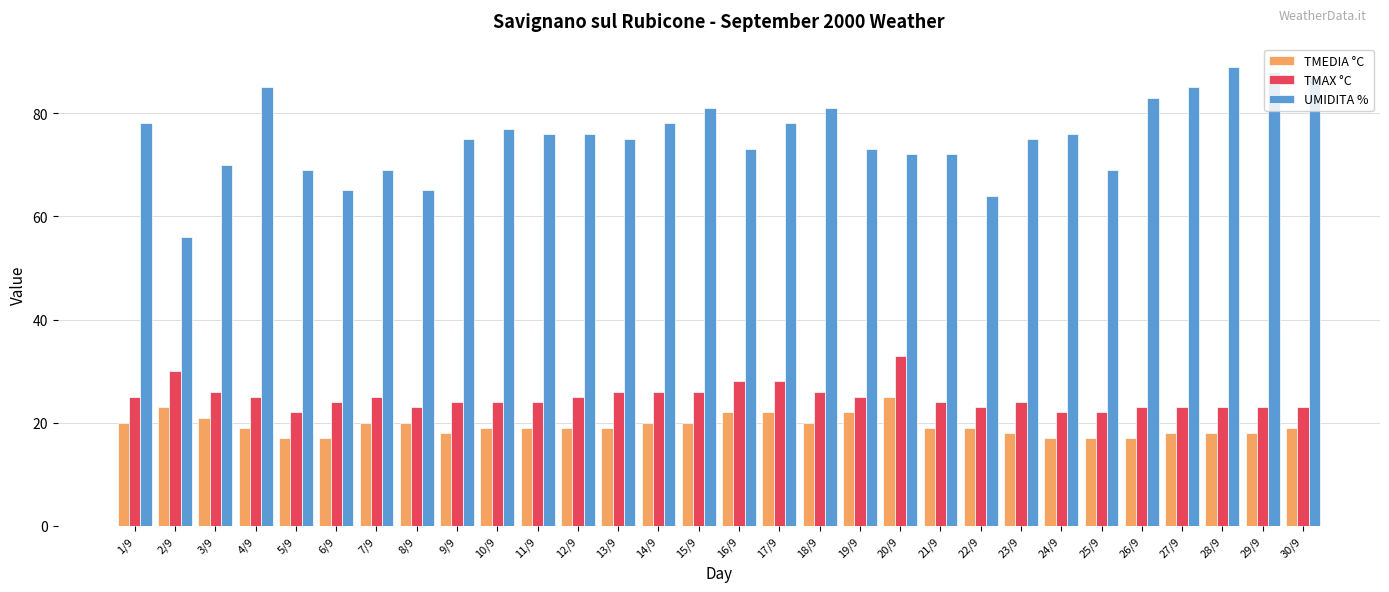

What is the greatest value displayed?

89